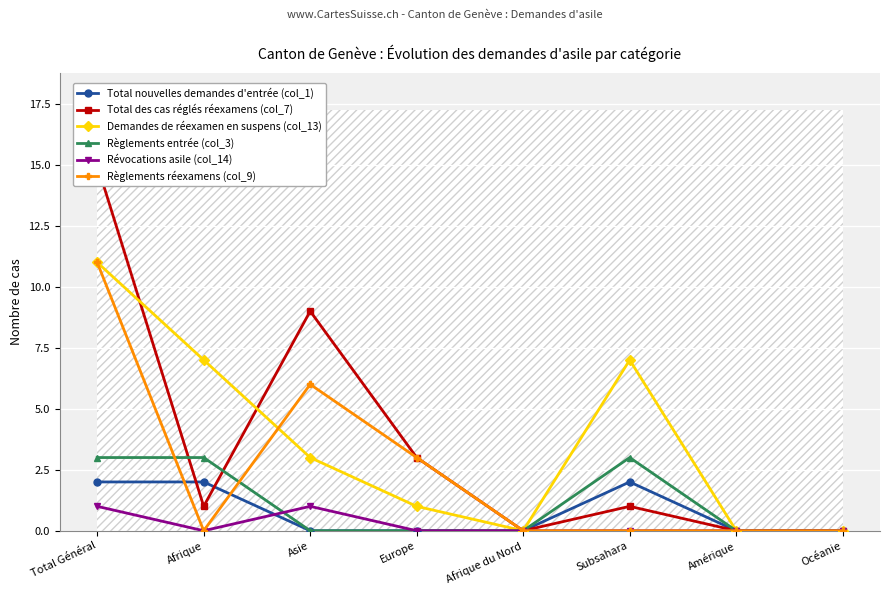

Which category has the highest value across all series?

Total Général